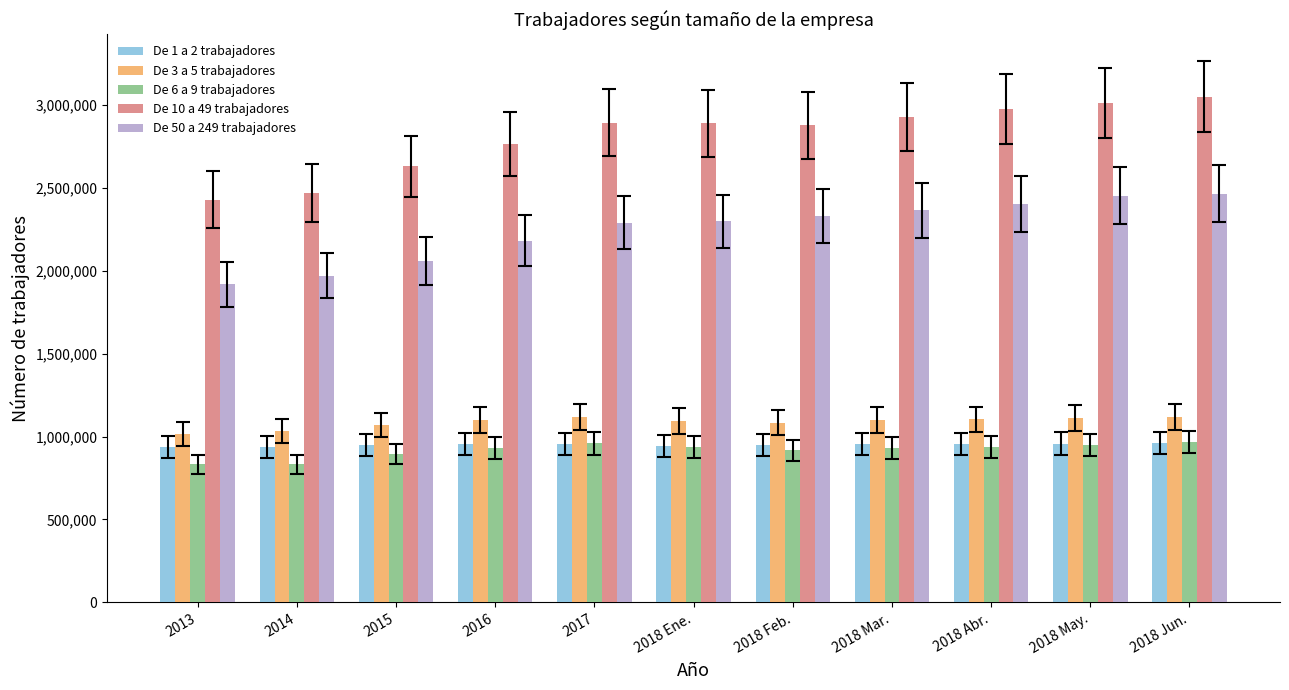

The value of De 6 a 9 trabajadores at 2018 Jun. is 965751. True or false?

True